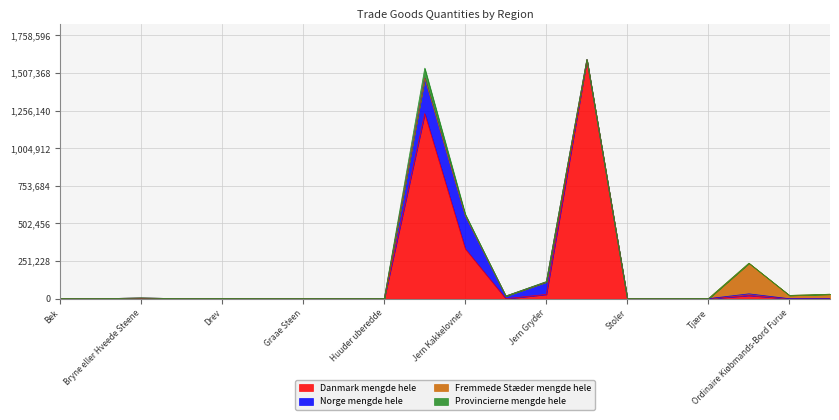

At Biørne huud, list the series in order from smallest to largest.

Danmark mengde hele, Norge mengde hele, Provincierne mengde hele, Fremmede Stæder mengde hele